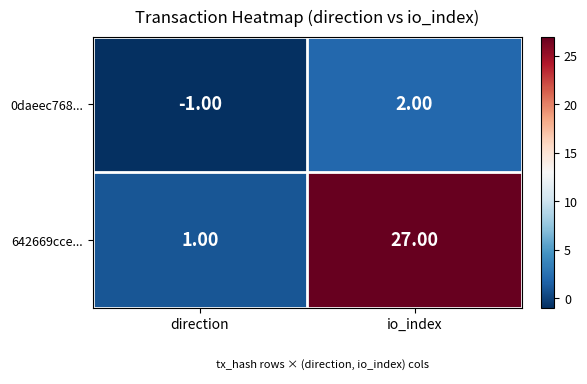

What is the difference between the maximum and minimum values in the 642669cce... series?

26